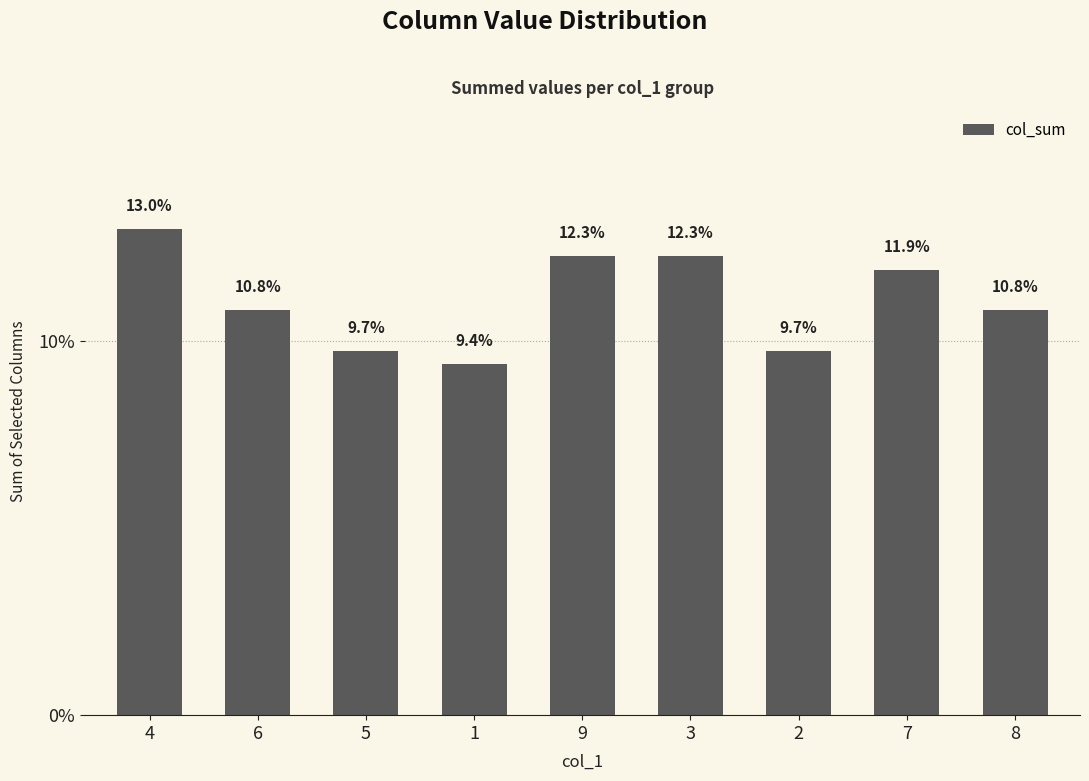

How many data points are above 10?

6